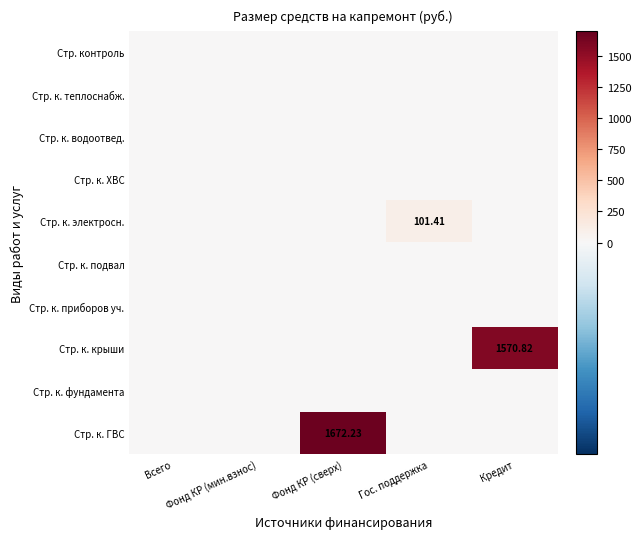

List the labels in order of Стр. к. водоотвед. value, largest first.

Всего, Фонд КР (мин.взнос), Фонд КР (сверх), Гос. поддержка, Кредит